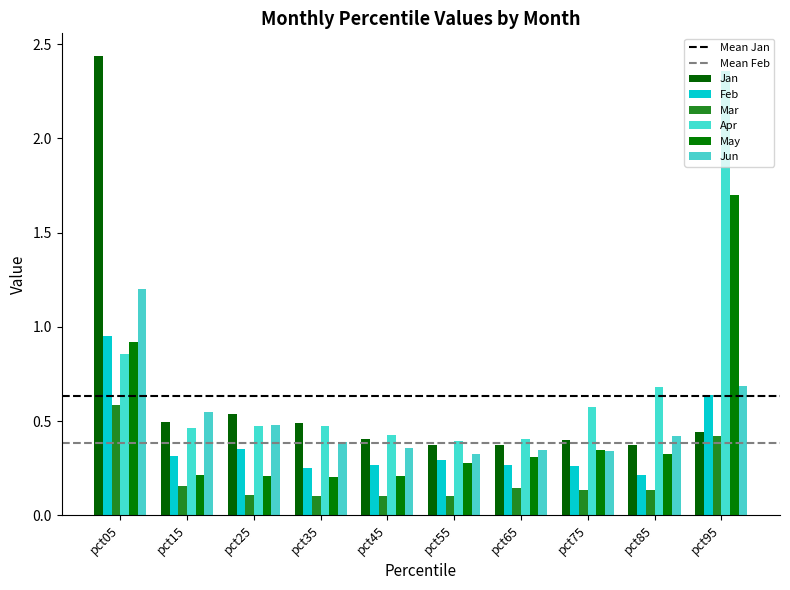

How many bars are there in total?

60